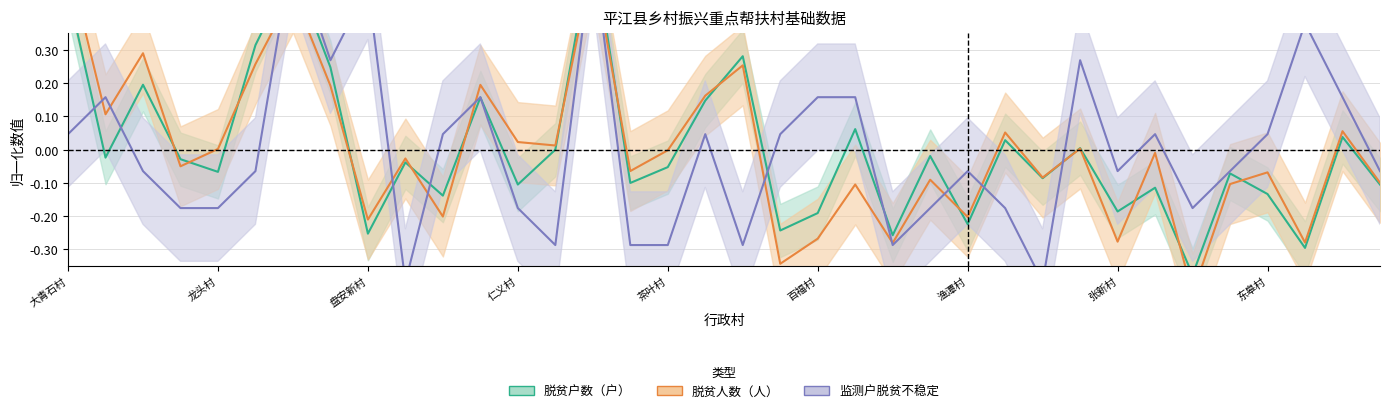

How many lines are shown in the chart?

3